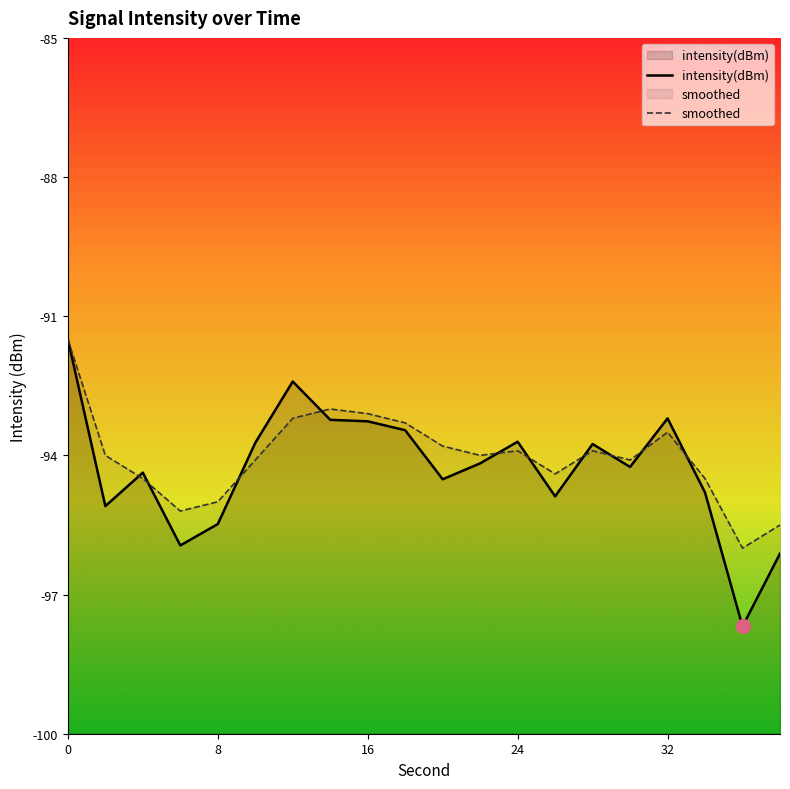

Where is the first local minimum for smoothed?

6